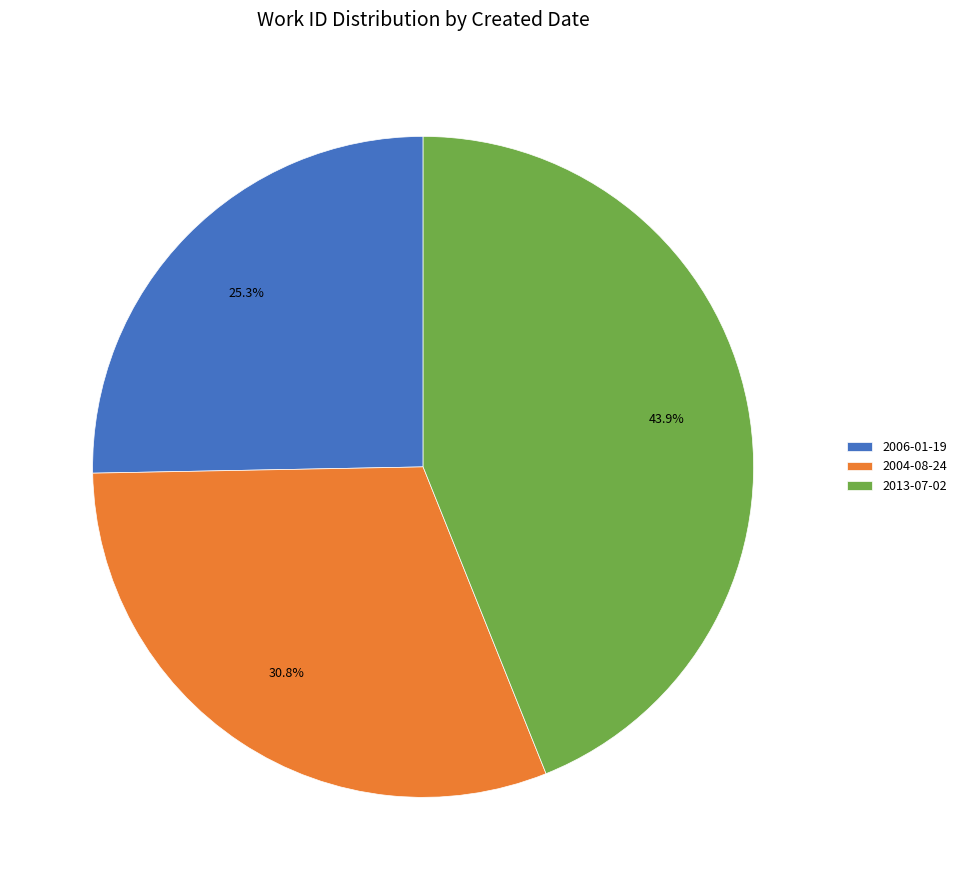

Approximately how many times larger is the value at 2006-01-19 compared to 2004-08-24?

0.8